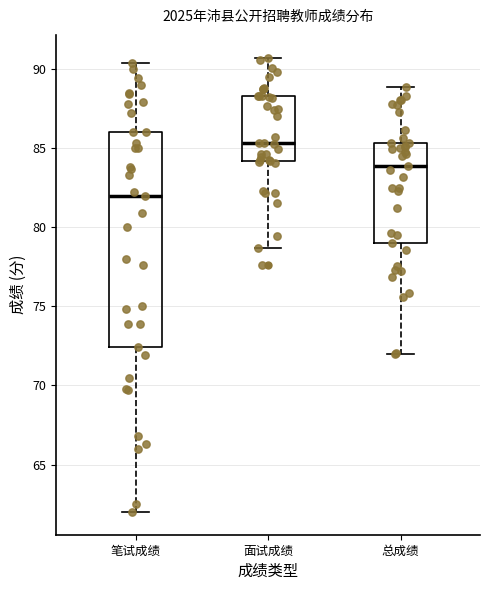

Which box's median line is the highest?

面试成绩